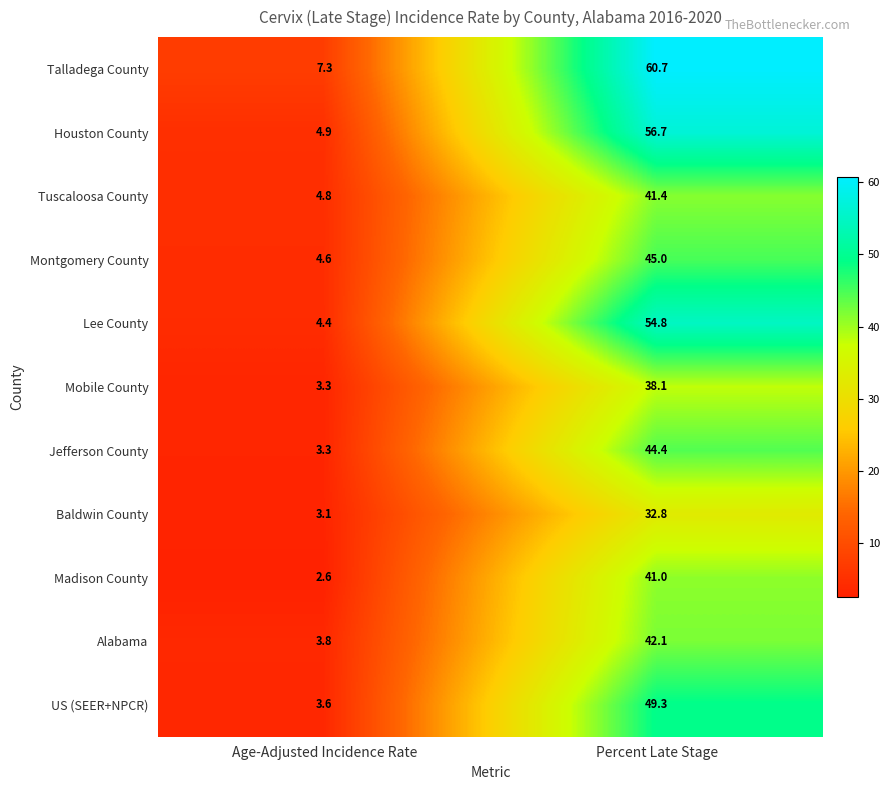

Which label corresponds to the largest value in the chart?

Percent Late Stage